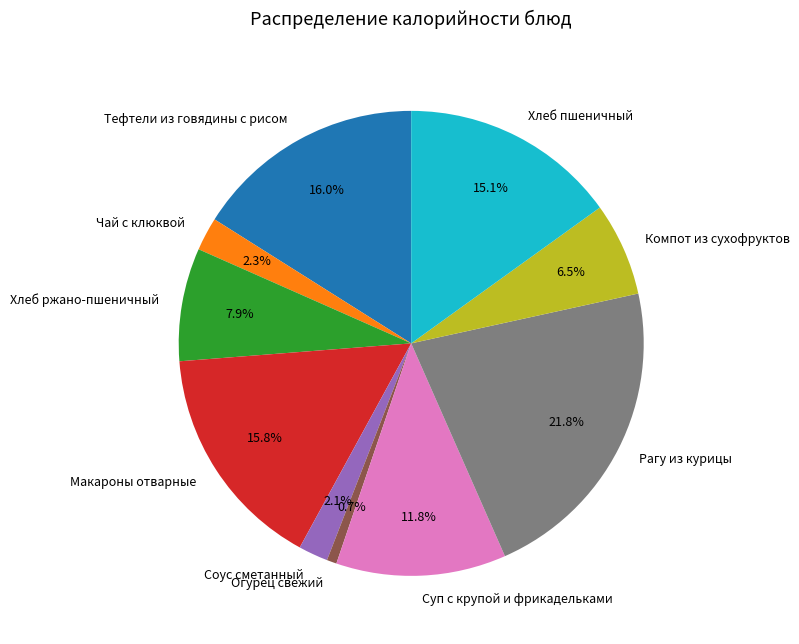

How many slices are in this pie chart?

10